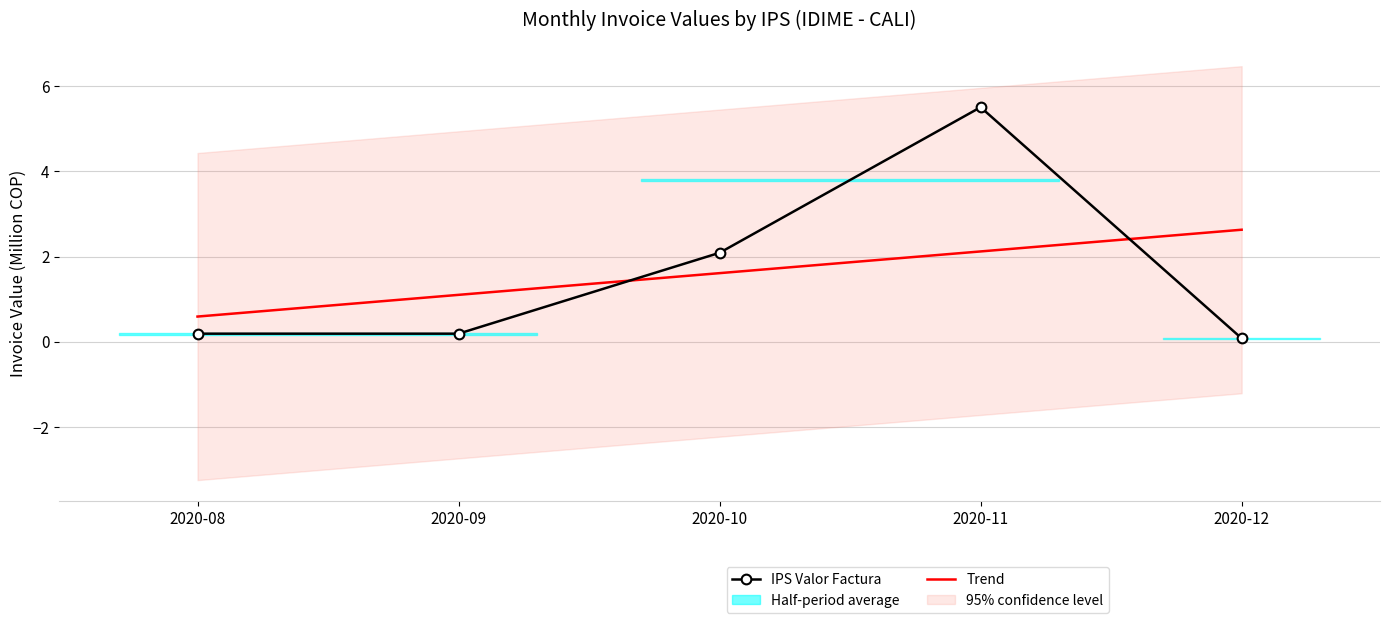

What is the value of the Trend point at the 1st from the left?

0.6